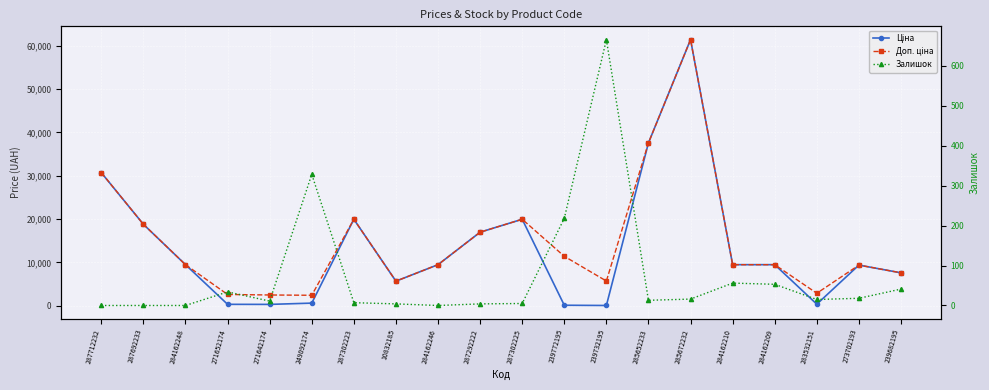

Reading left to right, transcribe all the data shown in this chart.

Ціна: 30717.1	18796.8	9480.1	324.8	310.3	603.7	19964.2	5673.8	9480.1	16976.3	19964.2	114.1	57.0	37593.6	61434.3	9480.1	9480.1	359.9	9384.0	7596.5
Доп. ціна: 30717.1	18796.8	9480.1	2598.3	2482.4	2414.8	19964.2	5673.8	9480.1	16976.3	19964.2	11410.0	5705.0	37593.6	61434.3	9480.1	9480.1	2878.8	9384.0	7596.5
Залишок: 0.0	0.0	0.0	34.0	11.0	328.0	7.0	4.0	0.0	4.0	5.0	218.0	665.0	13.0	16.0	56.0	53.0	15.0	18.0	41.0